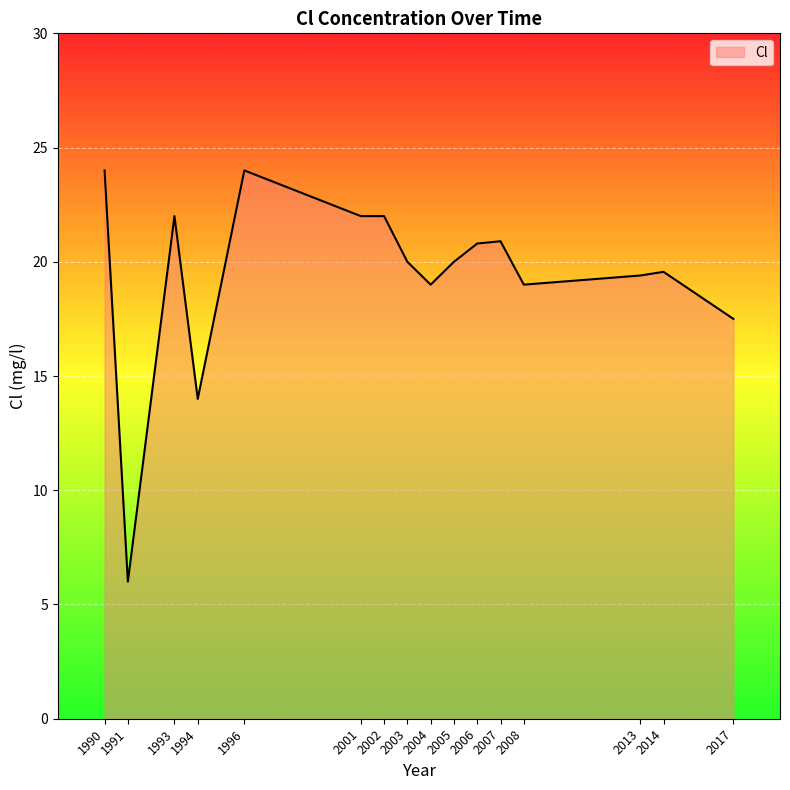

Where is the first local minimum?

1991